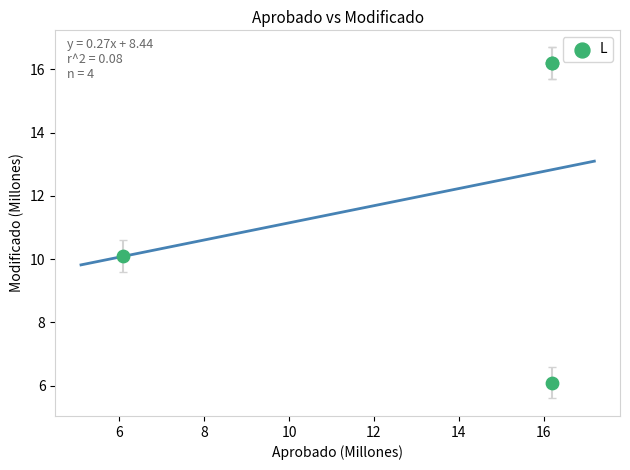

What Y value in the scatter plot is closest to 11?

10.1